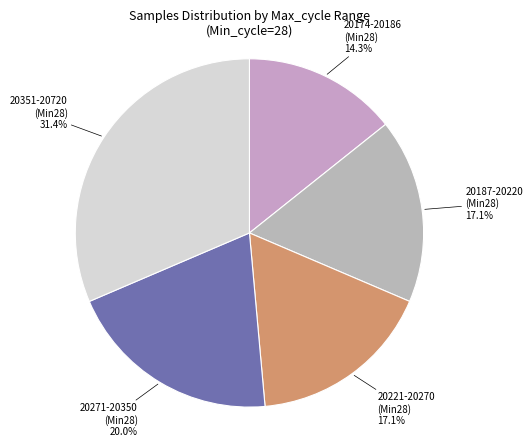

How many segments does this pie chart have?

5